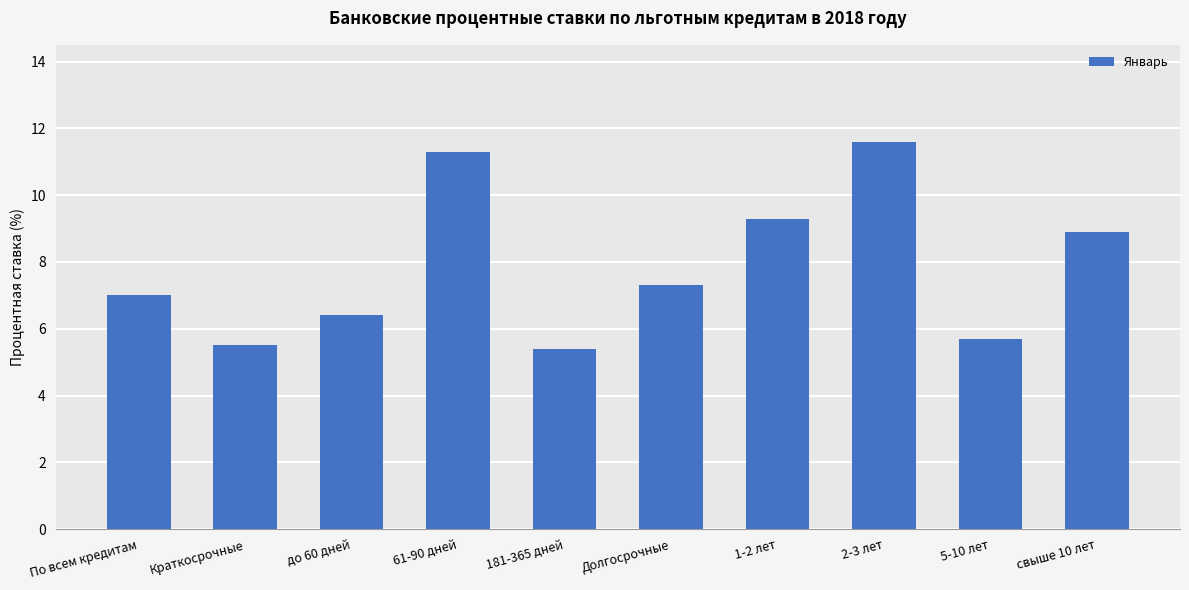

What is the label of the 2nd bar from the right?

5-10 лет